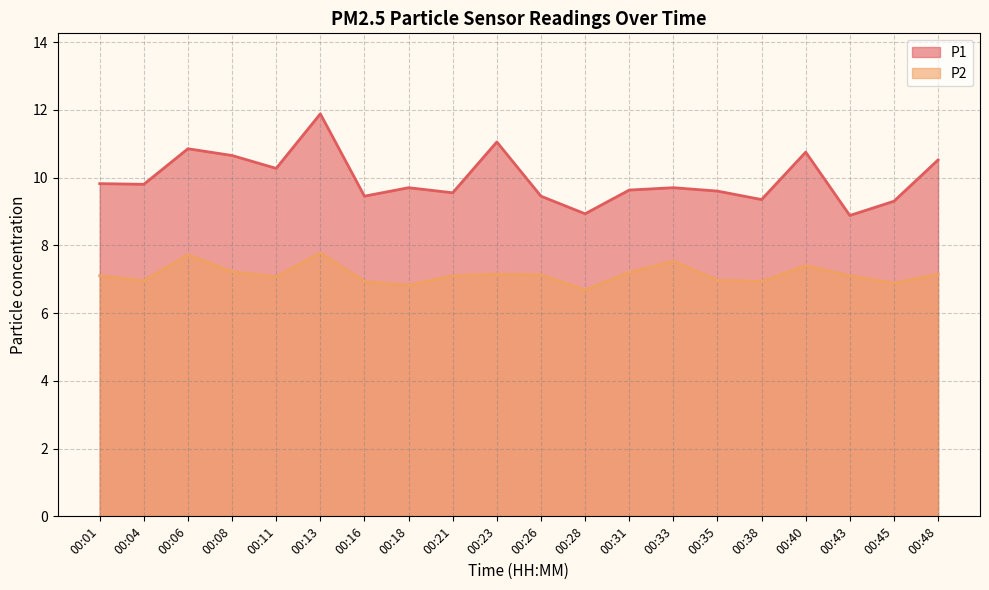

At which category is the sum across all series the highest?

00:13